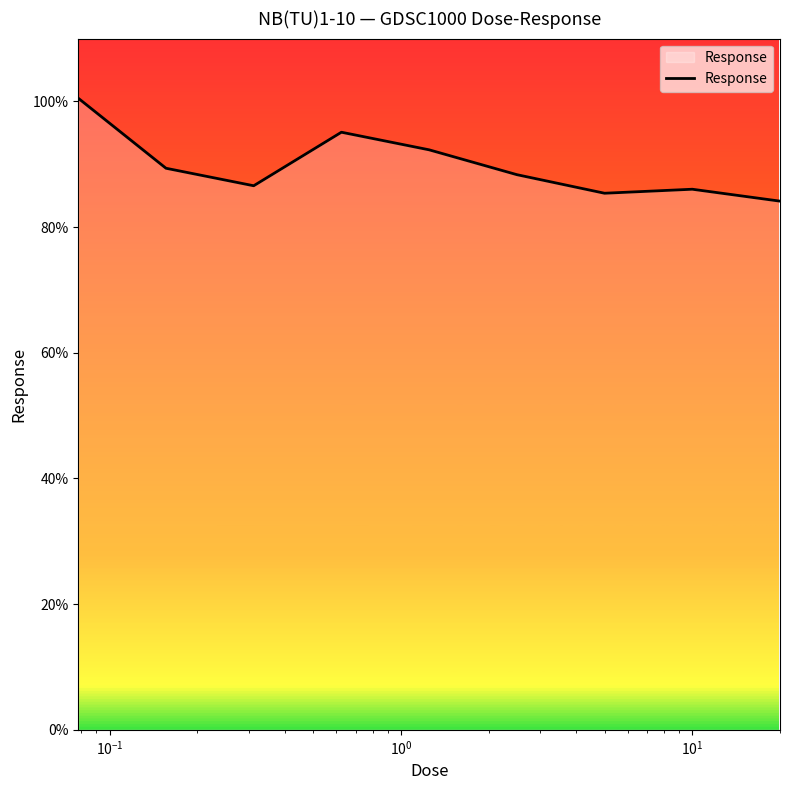

Reading left to right, what are all the values shown in this chart?

100.5	89.4	86.6	95.1	92.3	88.3	85.4	86.0	84.1